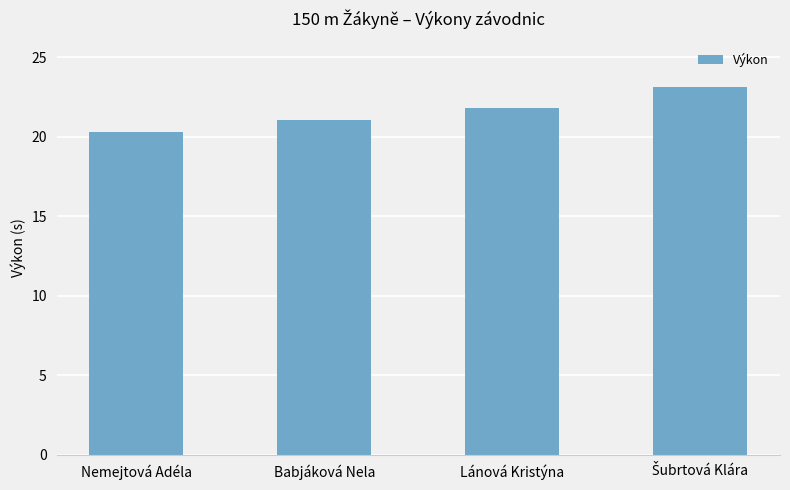

What is the ratio of the value at Lánová Kristýna to the value at Nemejtová Adéla?

1.1